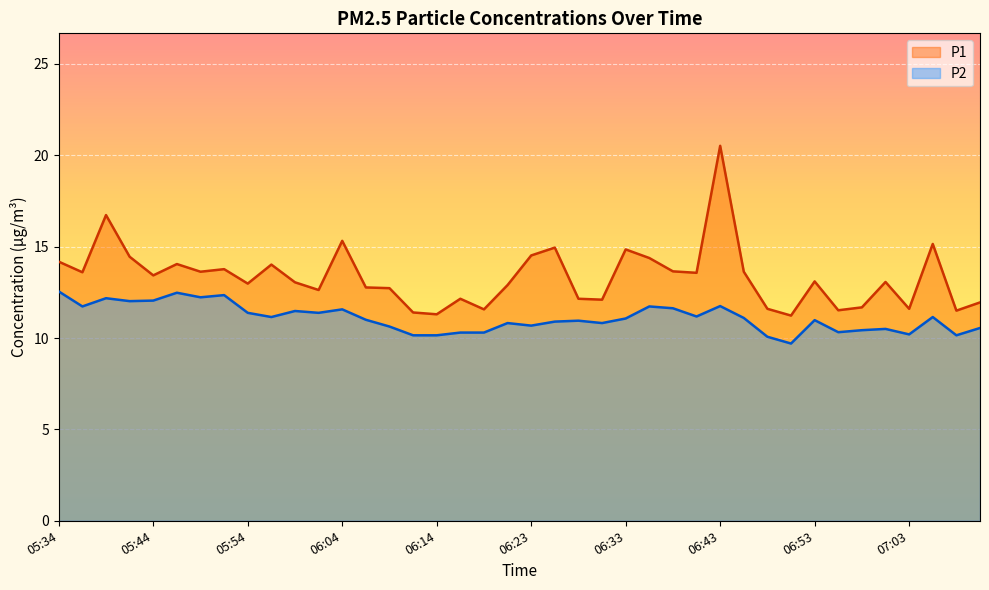

In P1, how many points are lower than both neighbors (excluding endpoints)?

13